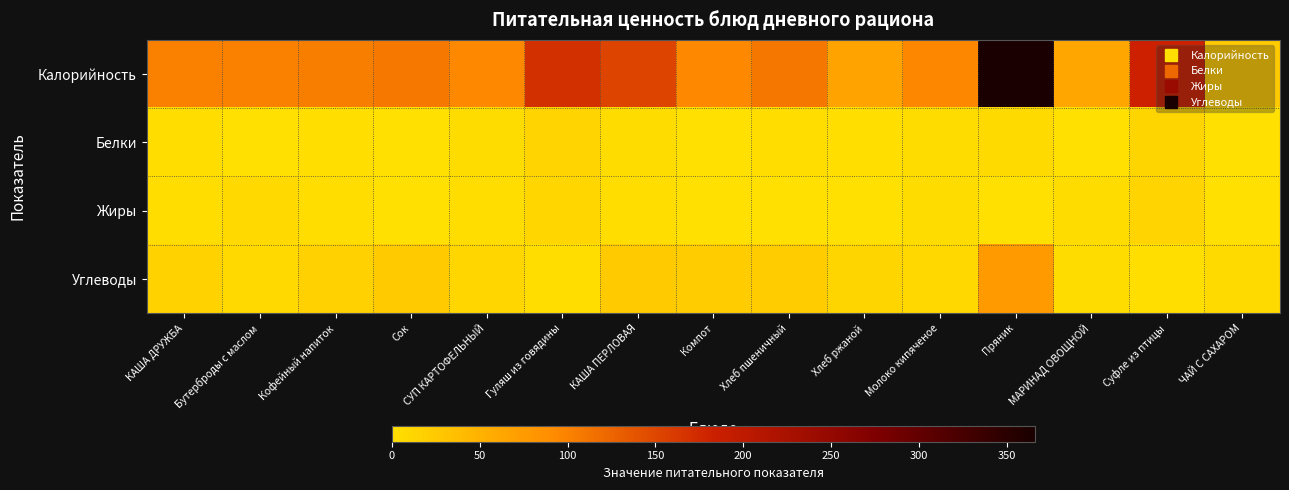

Between КАША ДРУЖБА and Пряник, which series saw the biggest shift?

Калорийность